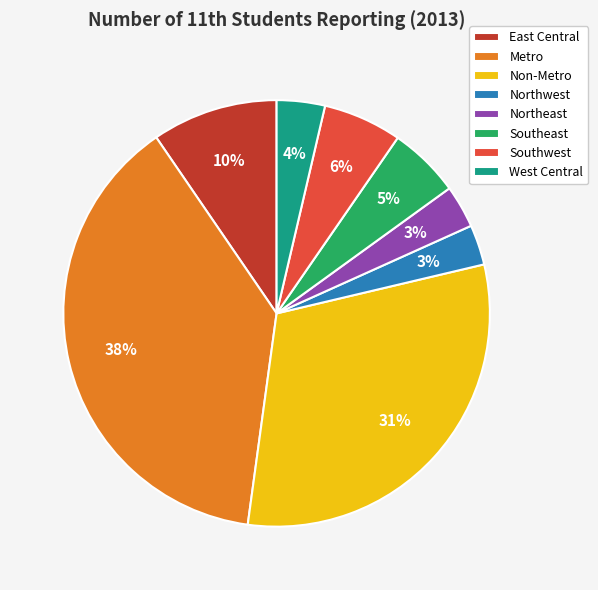

How many segments does this pie chart have?

8